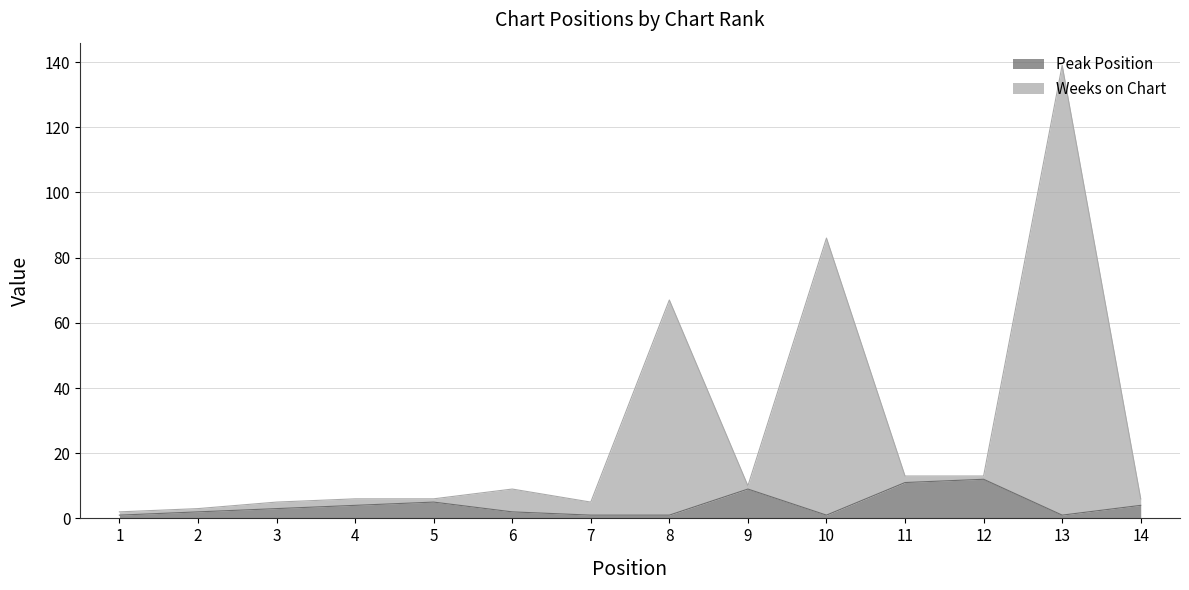

Which series has the widest spread of values?

Weeks on Chart